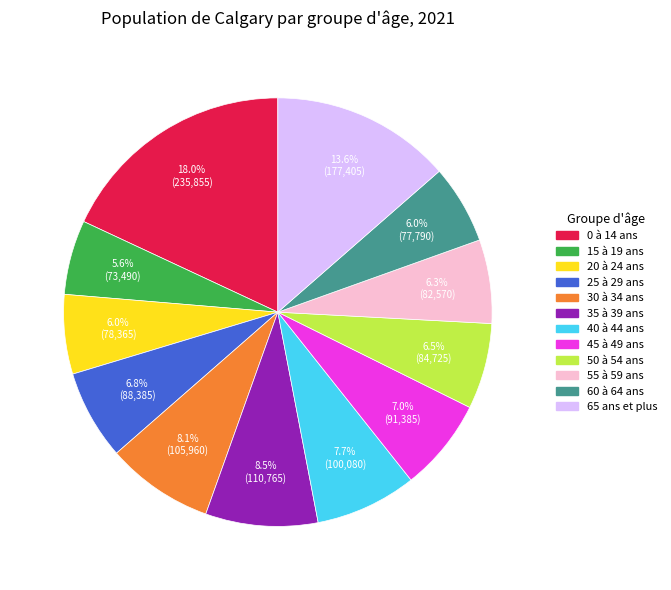

How much of the chart is everything except 45 à 49 ans?

93.0%